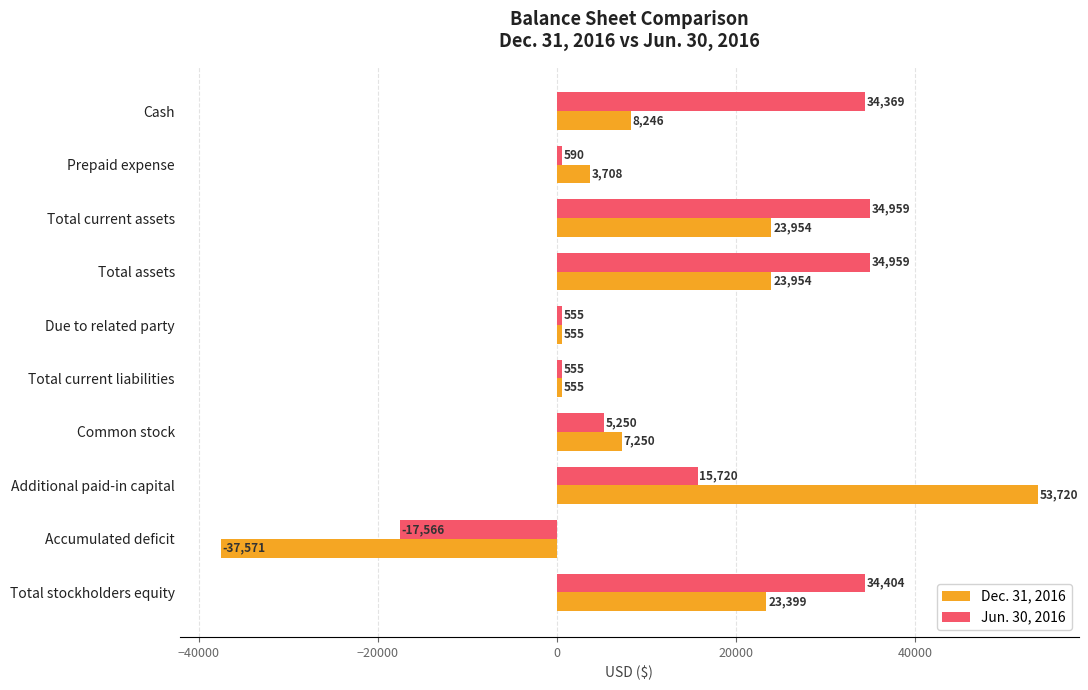

At which label does Dec. 31, 2016 reach its minimum?

Accumulated deficit